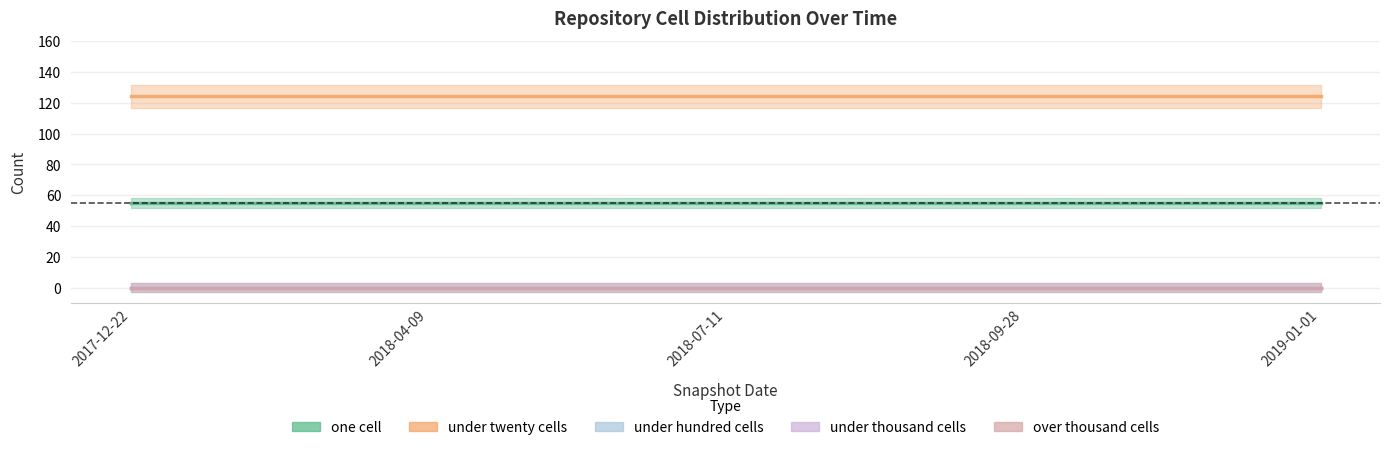

At which label is under_thousand_cells closest to 0?

2017-12-22